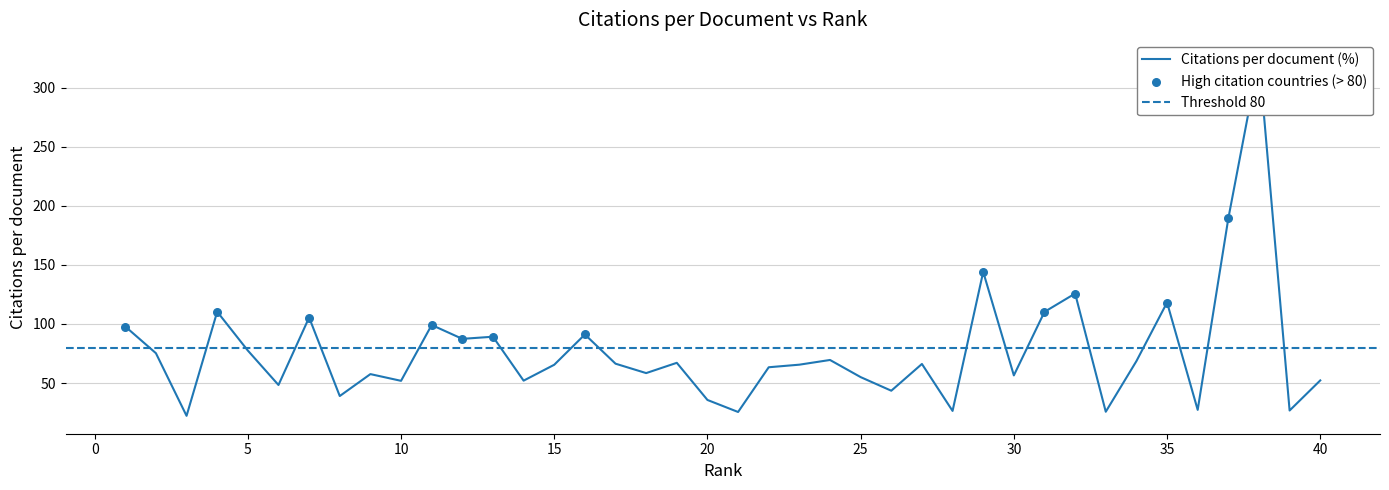

Between 11 and 34, which is larger?

11